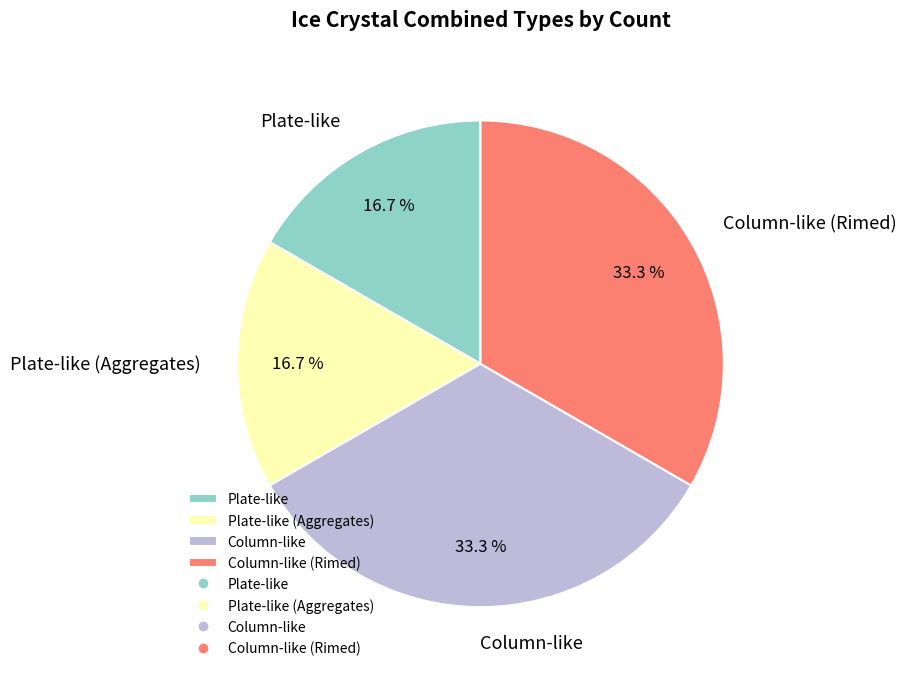

What portion of the pie excludes Column-like (Rimed)?

66.7%